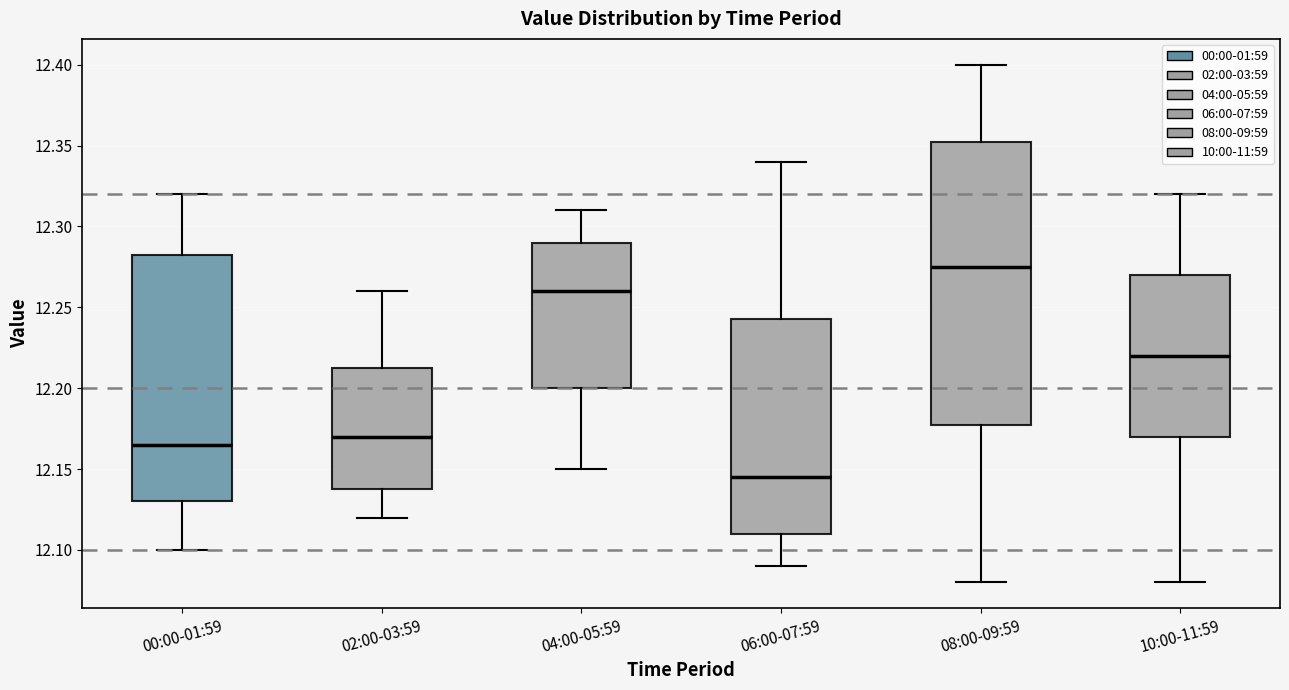

Where does the upper whisker of the box for 02:00-03:59 end on the y-axis? The values are not printed on the chart, so give them approximately, as read against the axis.

12.260